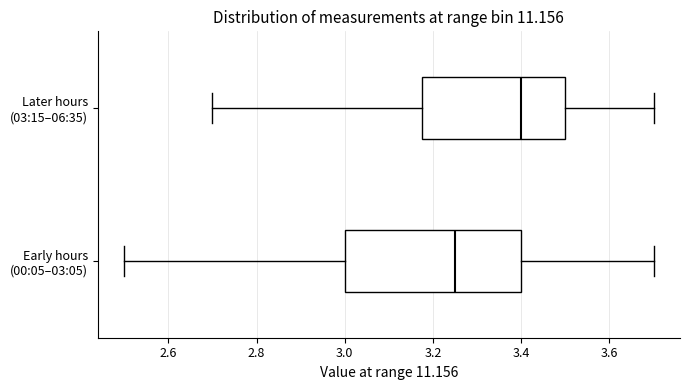

Which box has the furthest to the right median line?

Later hours (03:15–06:35)